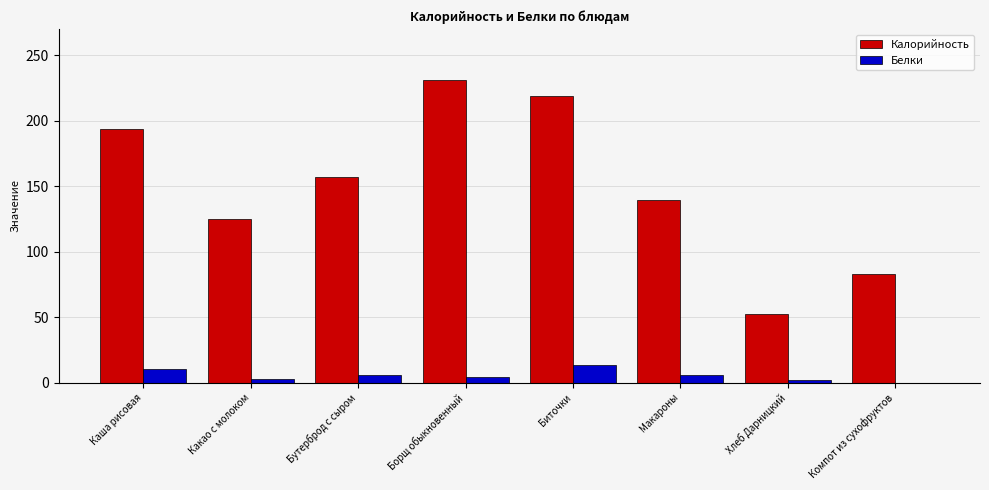

Which series has the largest total across all categories?

Калорийность